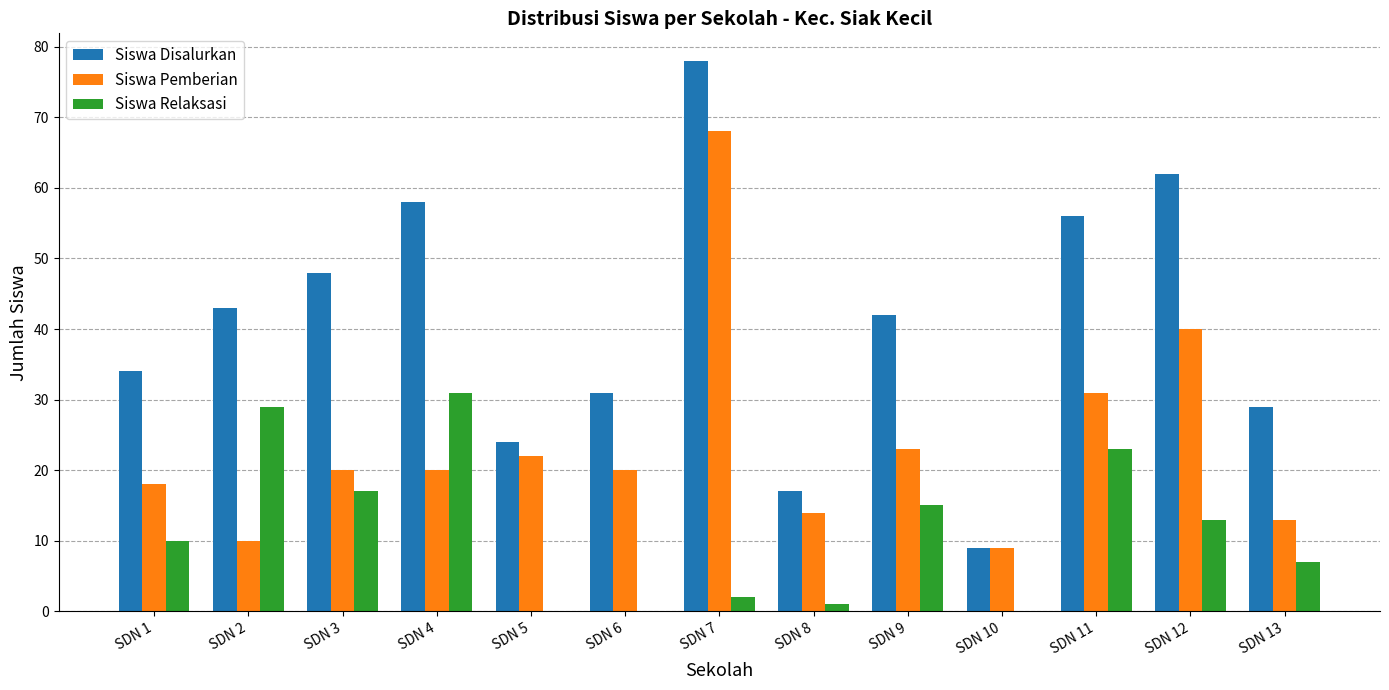

Is it true that Siswa Relaksasi equals 3 at SDN 13?

False